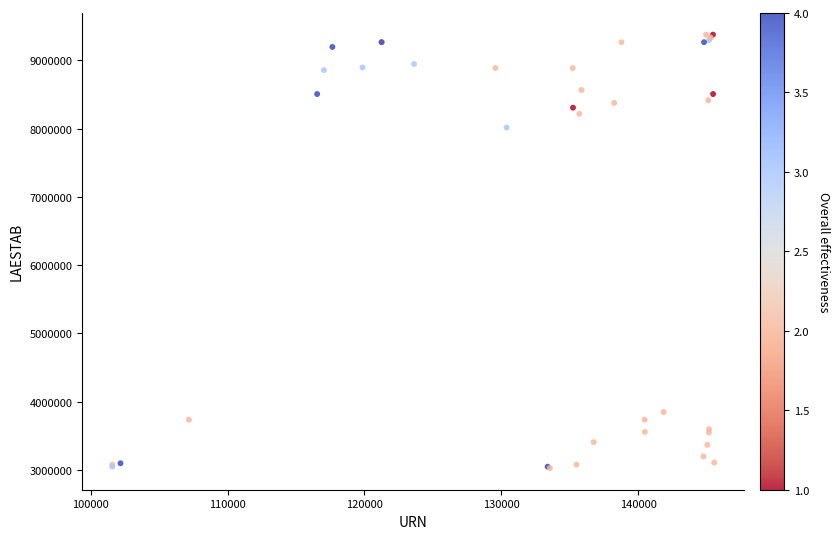

What Y value in the scatter plot is closest to 6201065?

8016130